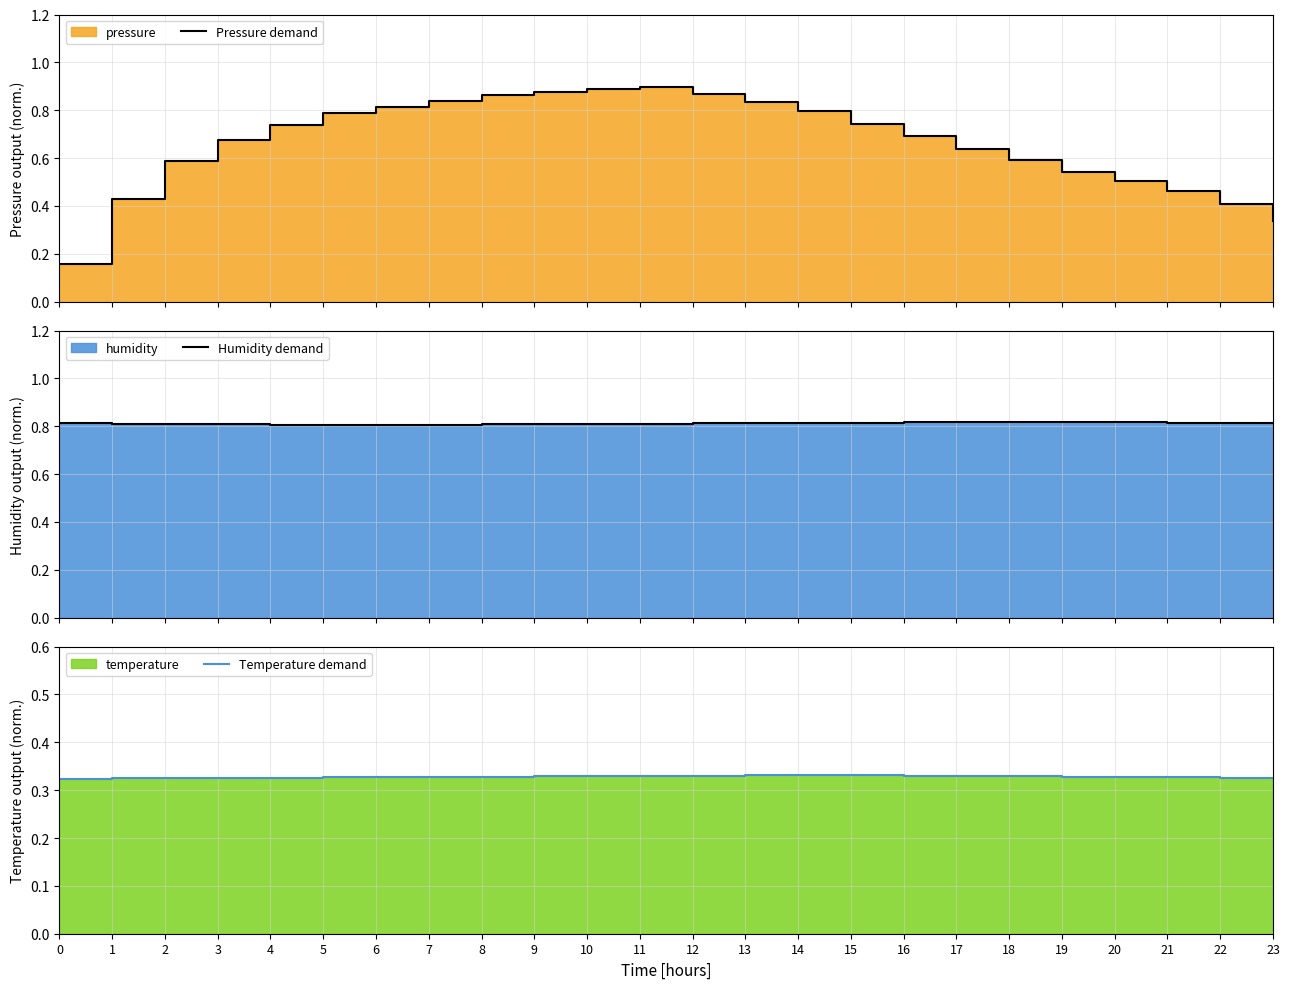

What is the average value of the Humidity demand series?

0.8